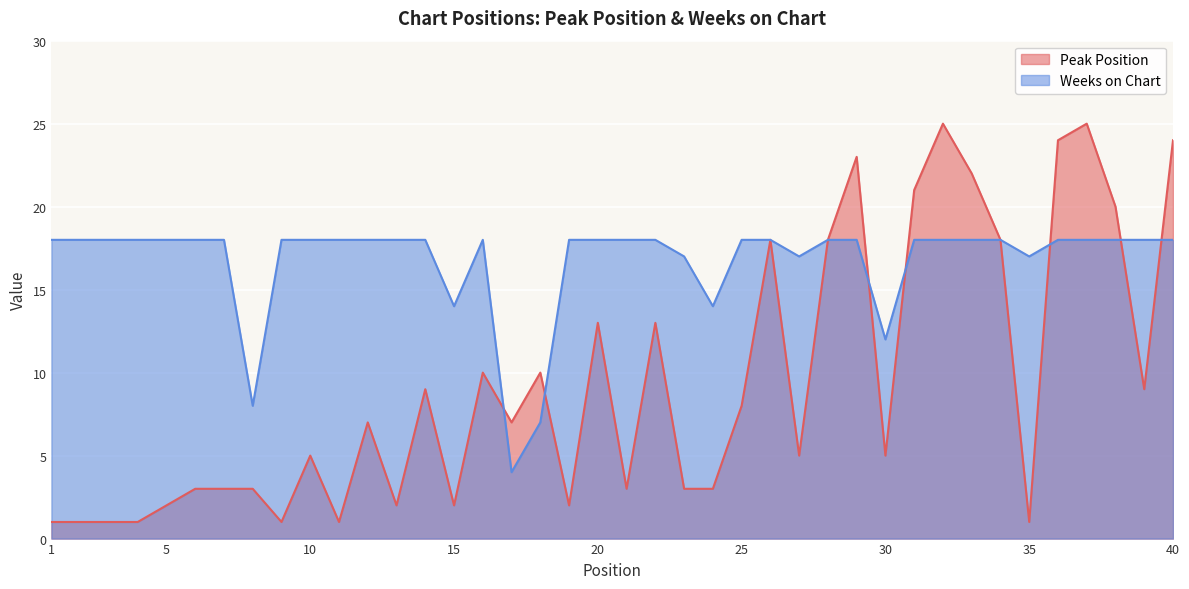

True or false: Peak Position has a value of 31 at 31.

False